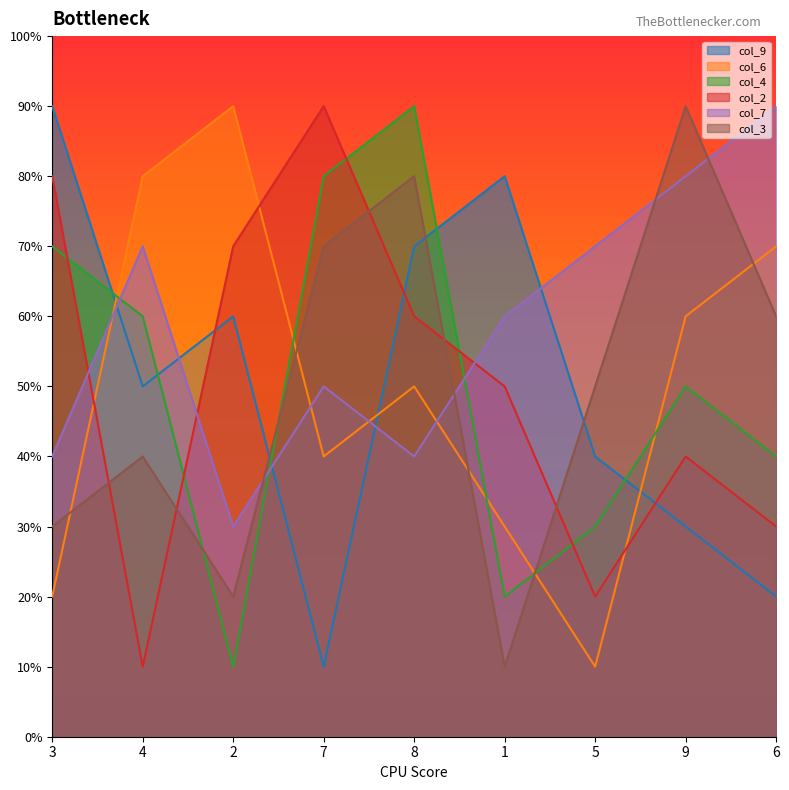

Where is the first local maximum for col_6?

2